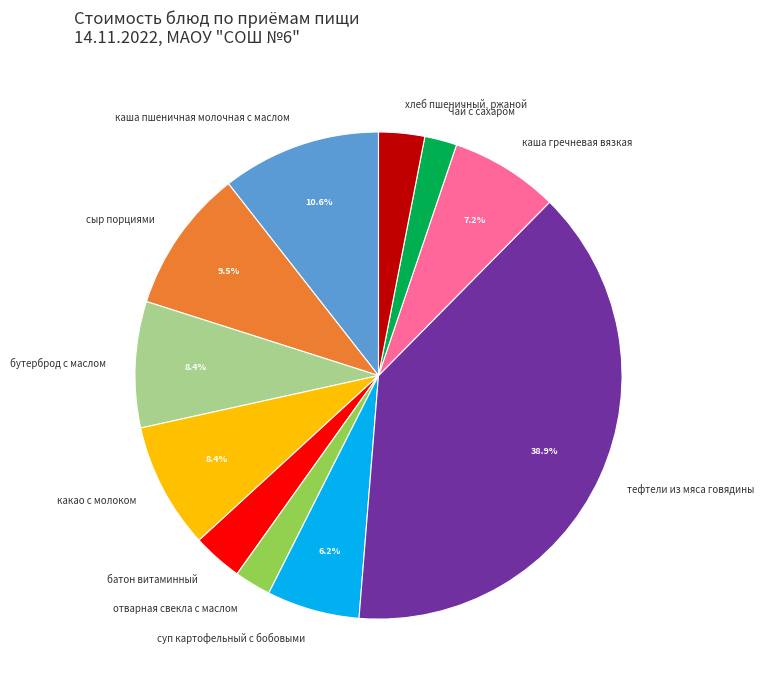

Is тефтели из мяса говядины the majority of the pie?

No